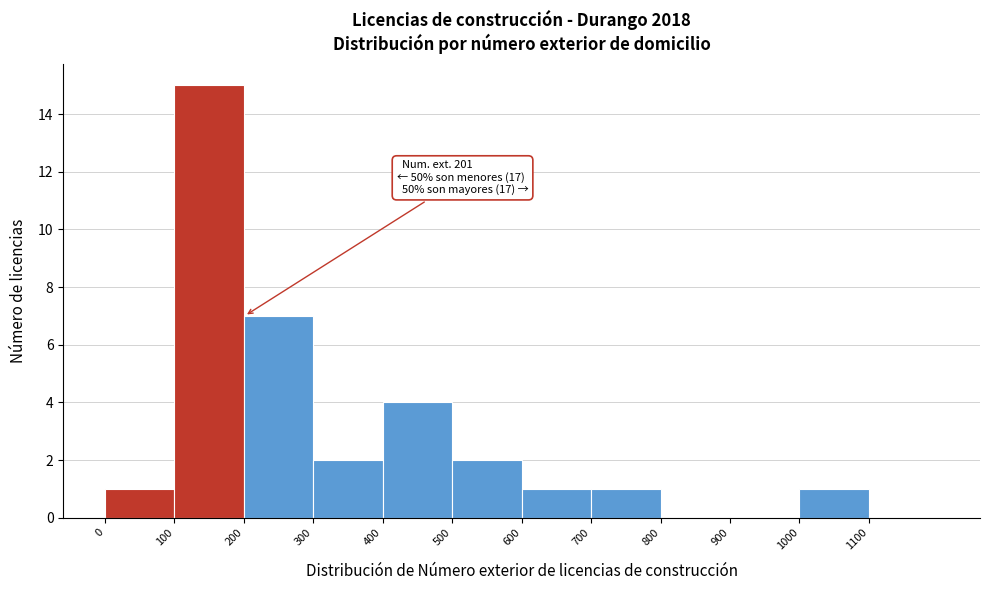

Which range on the x-axis has the tallest bar?

100 to 200